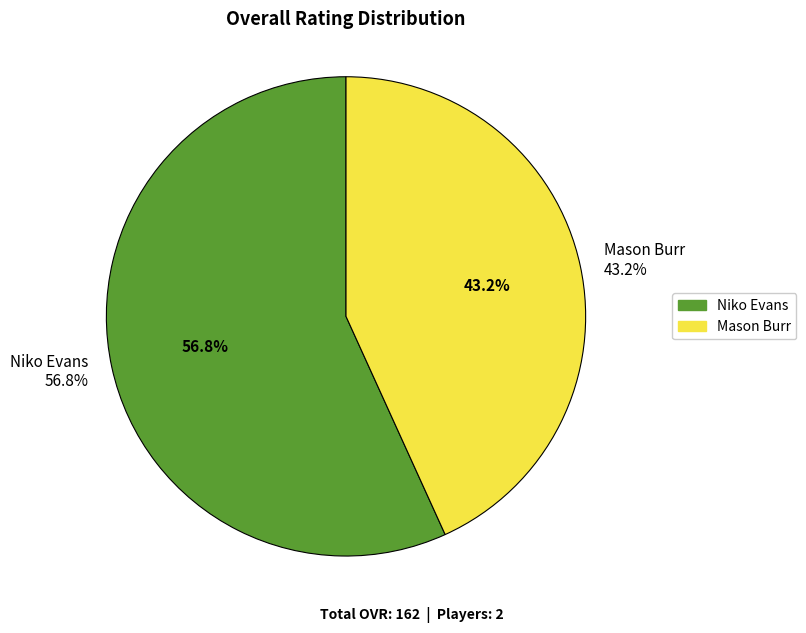

To the nearest percent, what percentage of the pie is Mason Burr?

43%